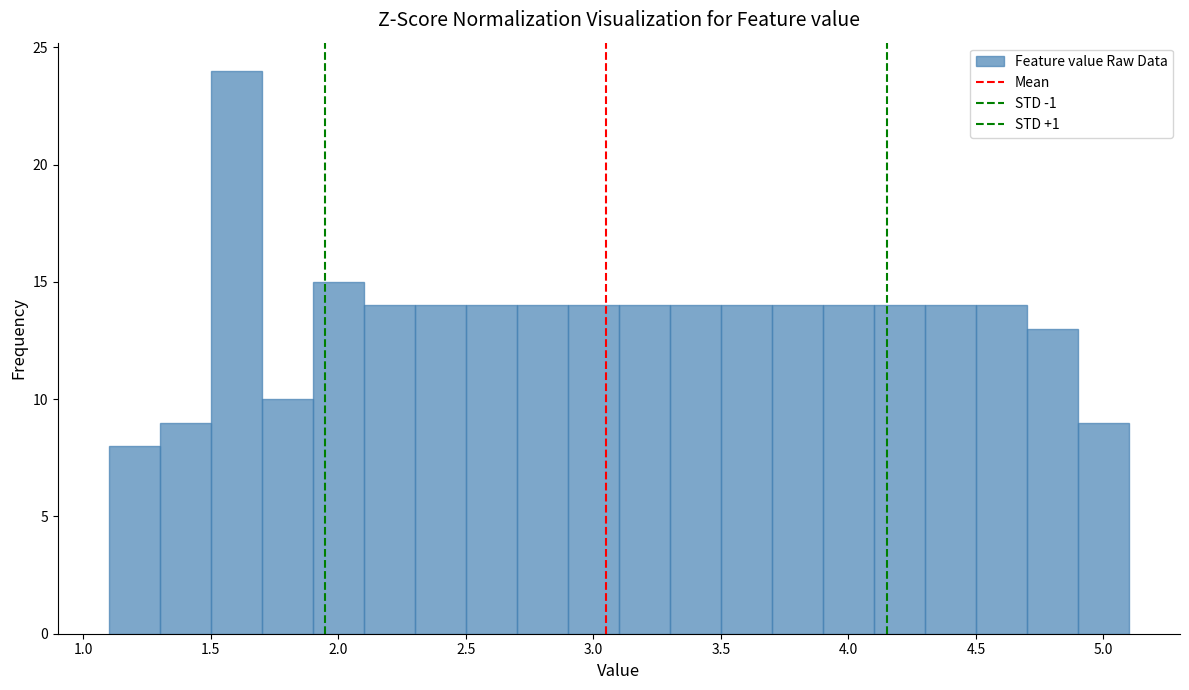

Reading left to right, list every bar in this chart as the range it spans on the x-axis followed by its height. The values are not printed on the chart, so give them approximately, as read against the axis.

1.1 to 1.3: 8
1.3 to 1.5: 9
1.5 to 1.7: 24
1.7 to 1.9: 10
1.9 to 2.1: 15
2.1 to 2.3: 14
2.3 to 2.5: 14
2.5 to 2.7: 14
2.7 to 2.9: 14
2.9 to 3.1: 14
3.1 to 3.3: 14
3.3 to 3.5: 14
3.5 to 3.7: 14
3.7 to 3.9: 14
3.9 to 4.1: 14
4.1 to 4.3: 14
4.3 to 4.5: 14
4.5 to 4.7: 14
4.7 to 4.9: 13
4.9 to 5.1: 9